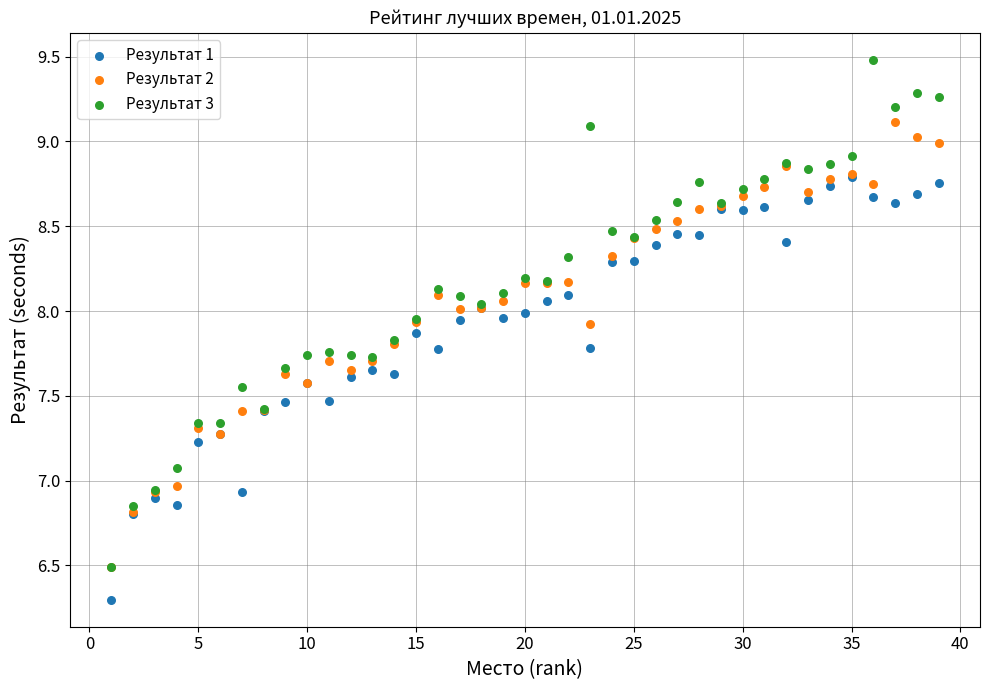

Which series contains the lowest Y value?

Результат 1